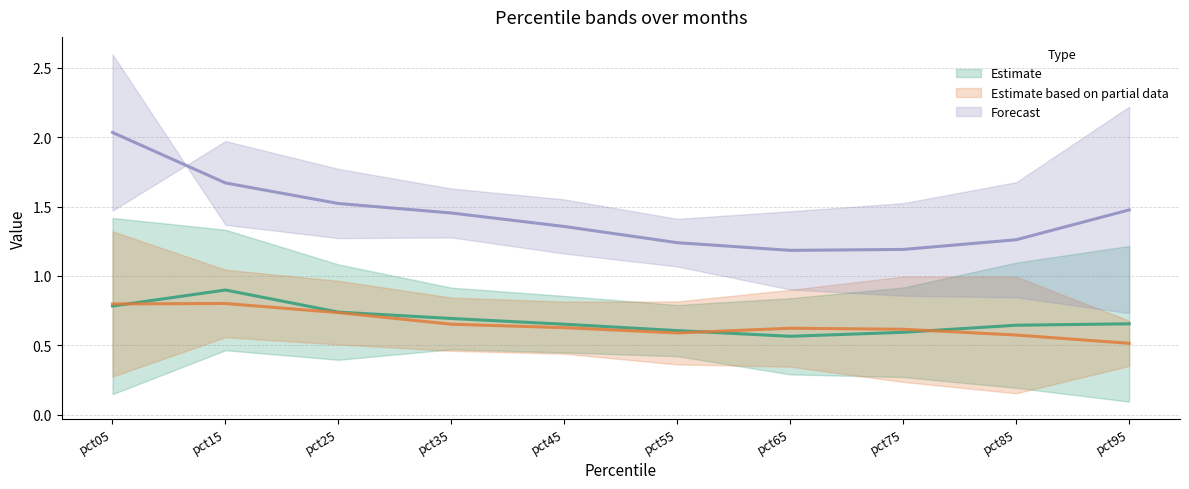

Between pct15 and pct25, which series saw the biggest shift?

Estimate (mid)